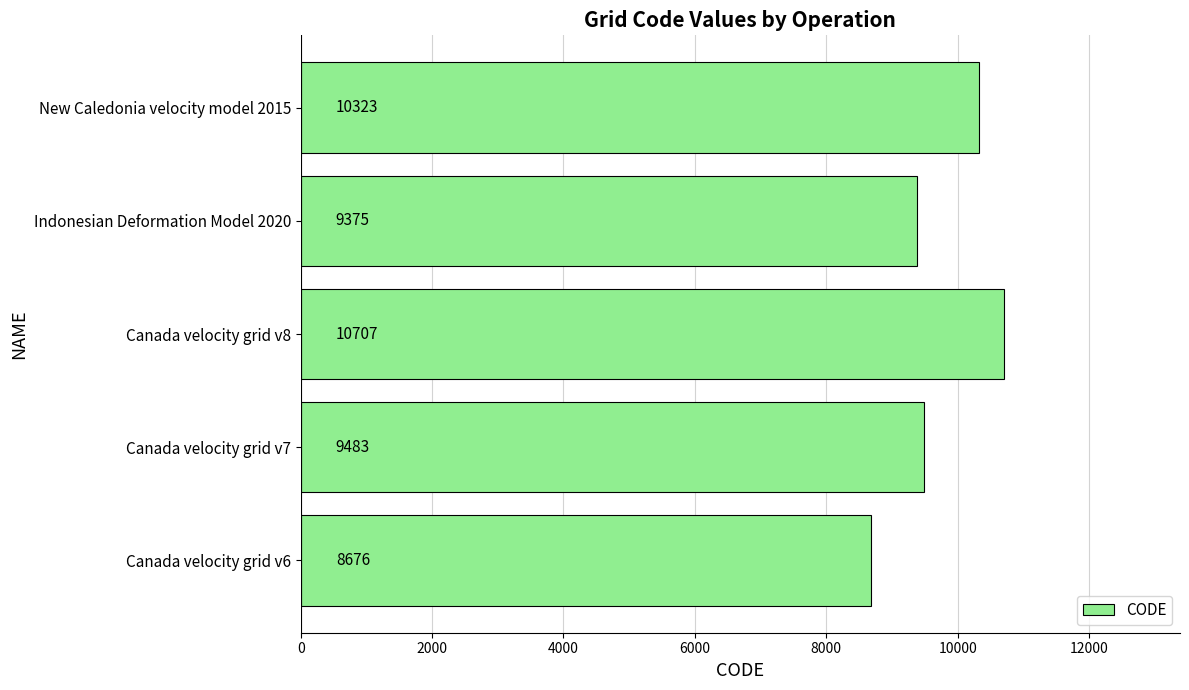

True or false: the data shows 9483 at Canada velocity grid v7.

True